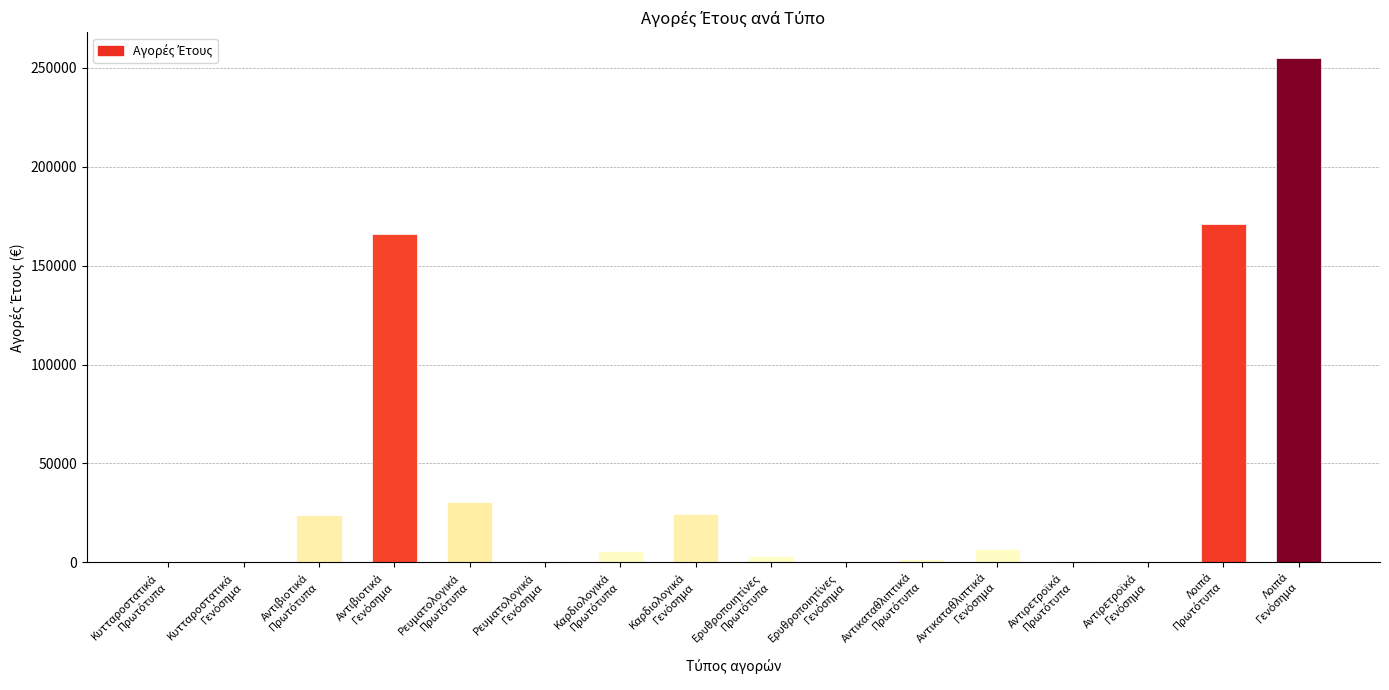

What is the greatest value displayed?

255215.5